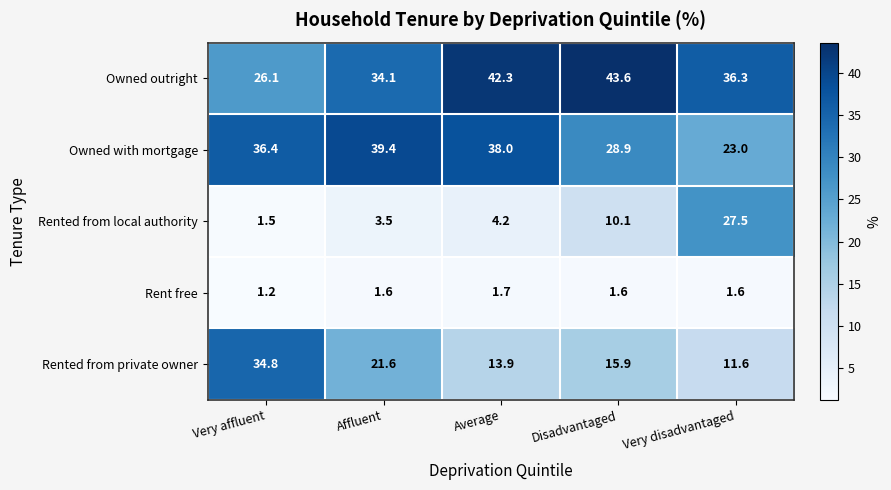

Between Disadvantaged and Very disadvantaged, which series saw the biggest shift?

Rented from local authority